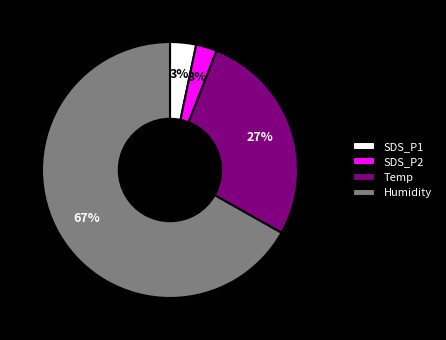

Which slice is the largest?

Humidity